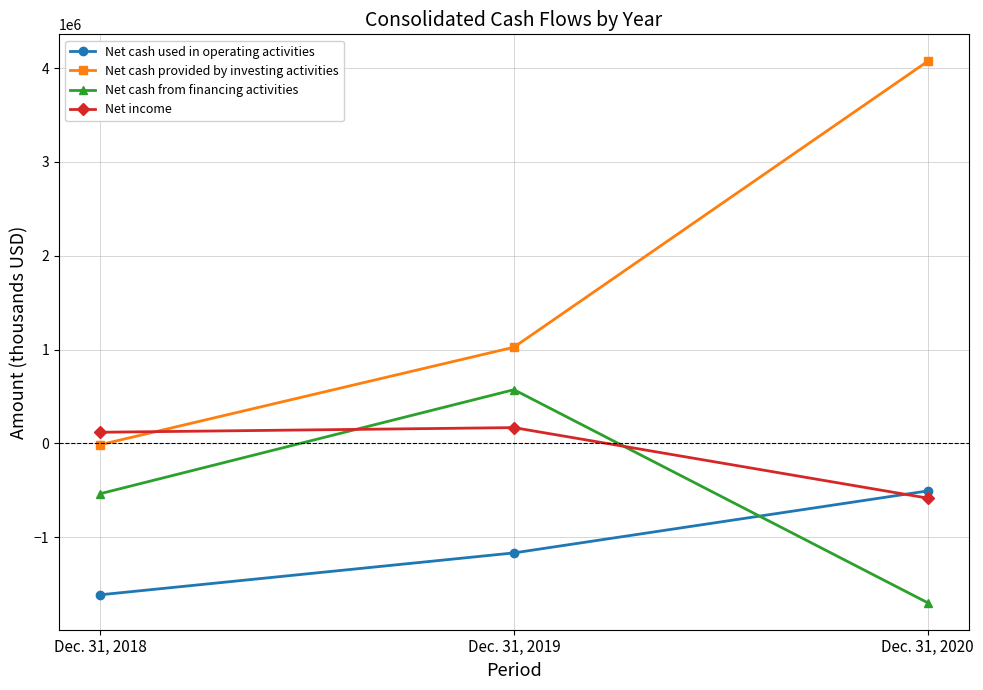

Is it true that Net cash from financing activities equals -1695623 at Dec. 31, 2020?

True